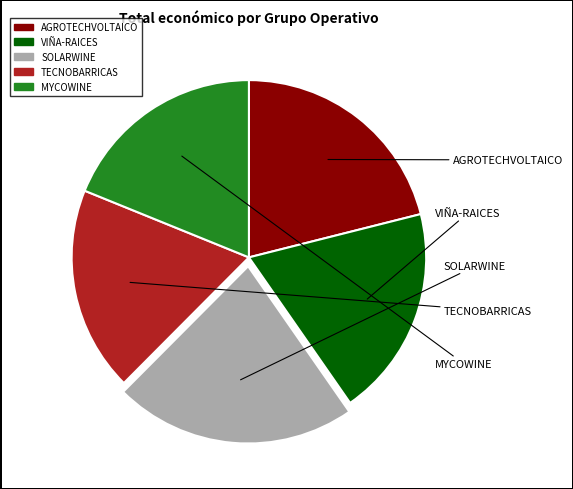

Does any single category account for the majority?

No